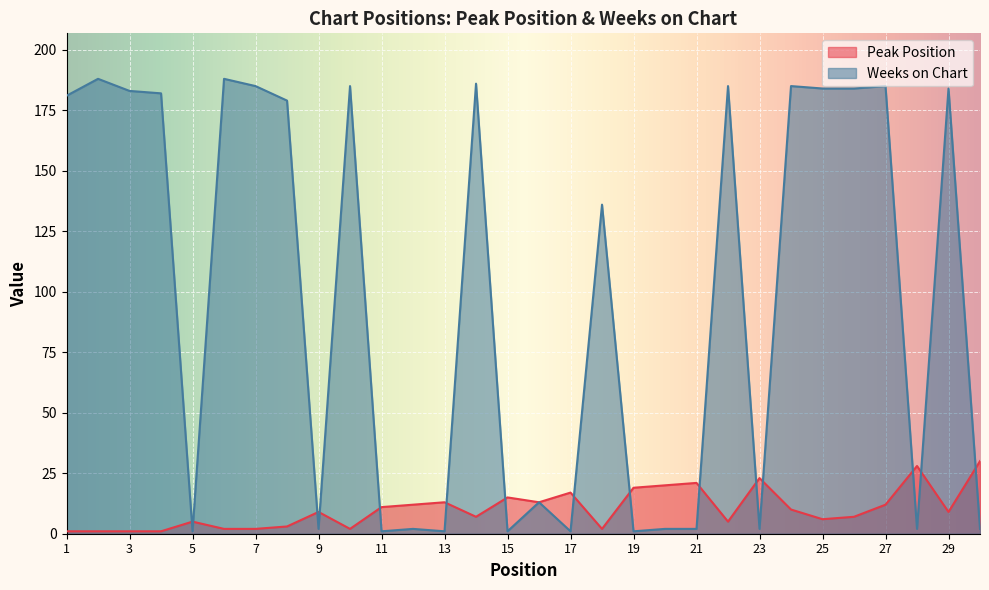

What is the spread (max minus min) of values at 21?

19